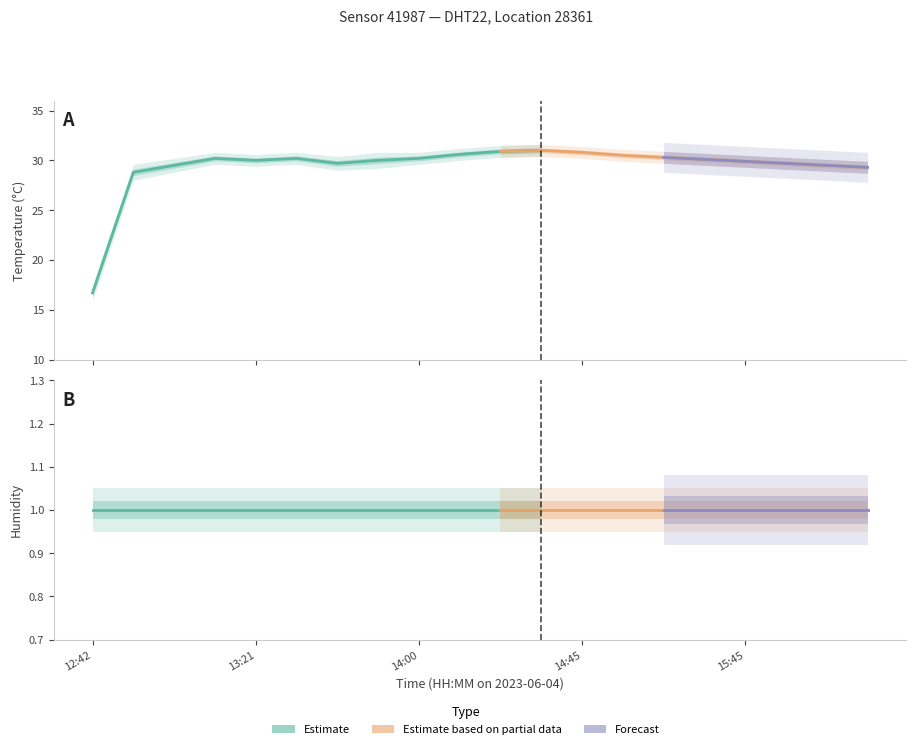

True or false: temp_upper and hum_upper intersect in this chart.

False